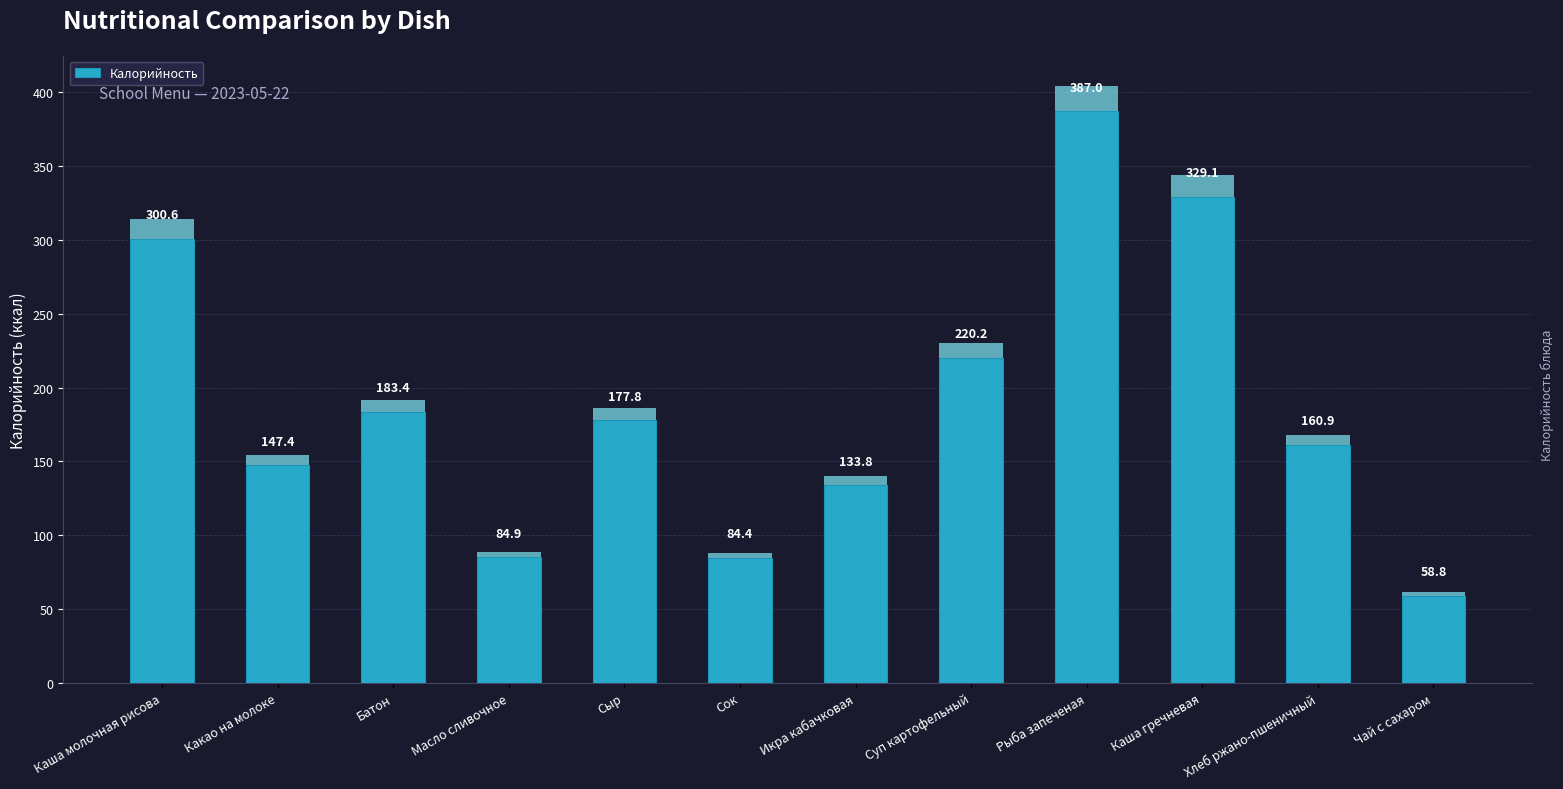

Is it true that the value at Хлеб ржано-пшеничный is 160.9?

True